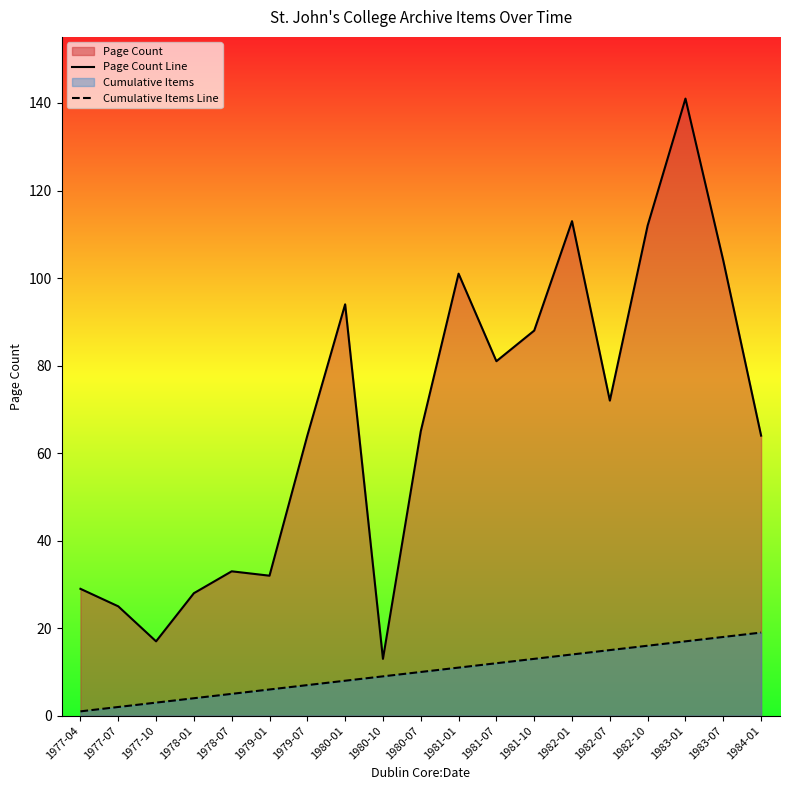

True or false: Page Count Line and Cumulative Items Line cross at least once.

False